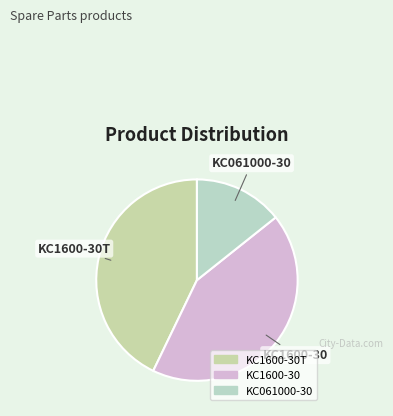

How many slices are in this pie chart?

3